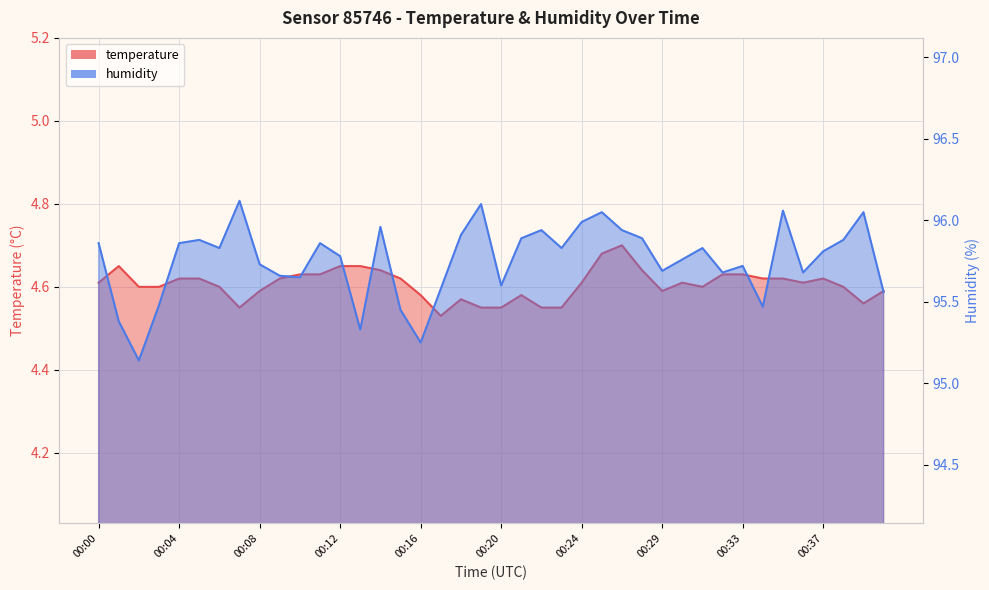

What is the difference between the maximum and second lowest values in the humidity series?

0.9